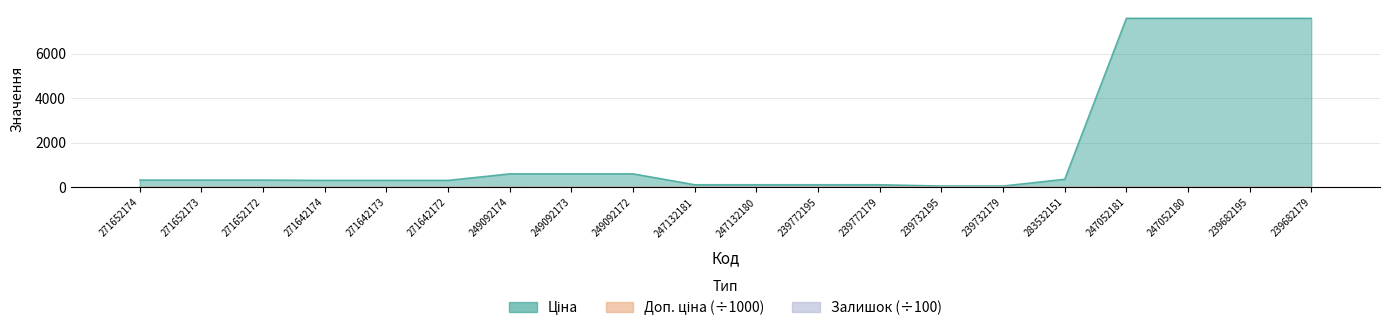

Which series changed the most between 249092172 and 239772179?

Ціна